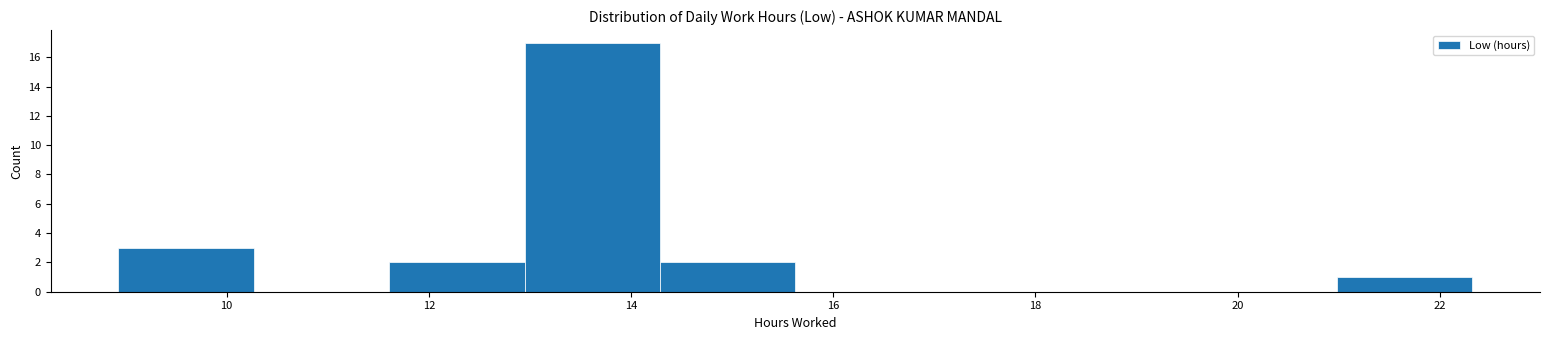

How tall is the bar that spans 11.6 to 13.0 on the x-axis? Neither the bar edges nor the heights are printed on the chart, so give them approximately, as read against the axes.

2